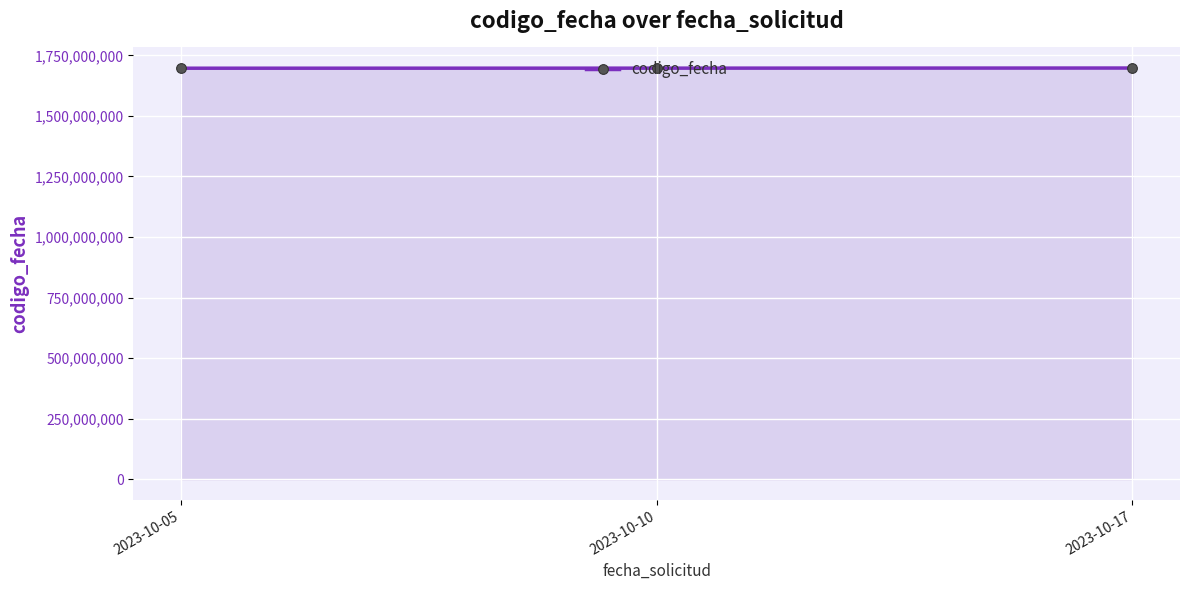

List the labels in order of value, largest first.

2023-10-17, 2023-10-10, 2023-10-05